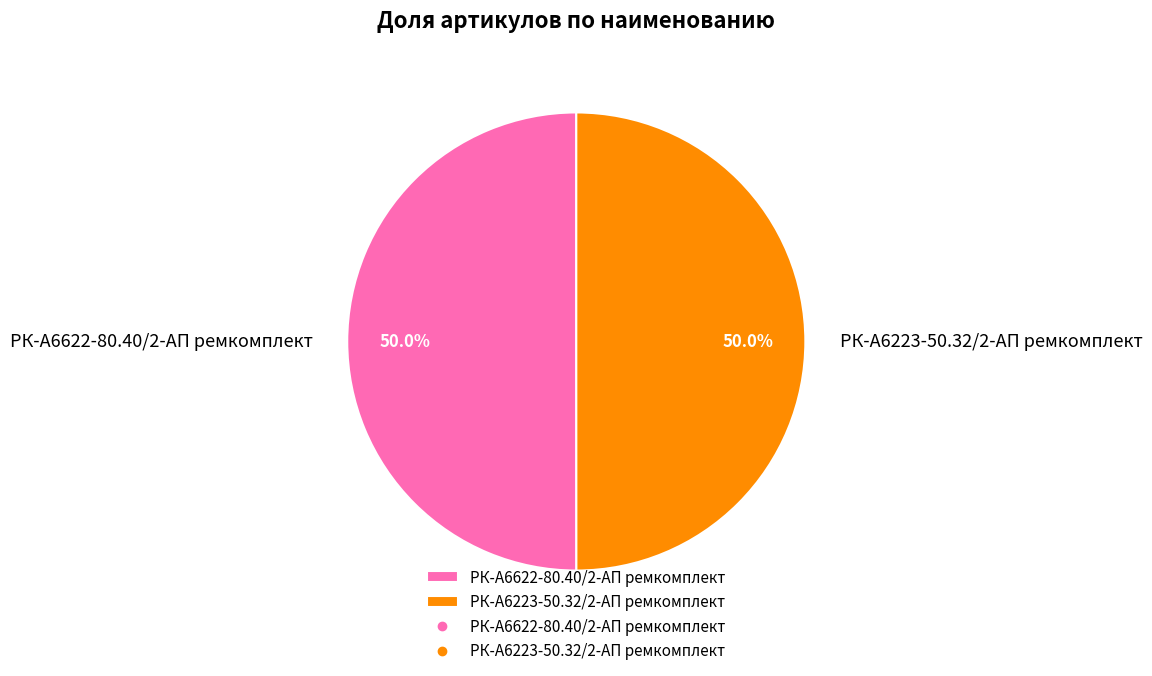

What percentage is NOT represented by РК-А6223-50.32/2-АП ремкомплект?

50.0%